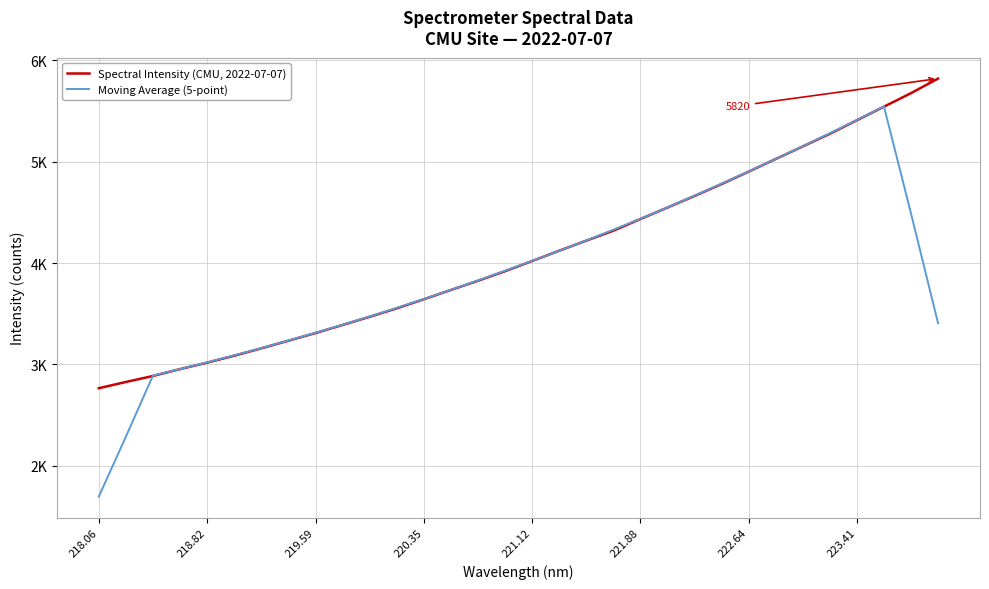

Is this an area chart (filled region under the line)?

No